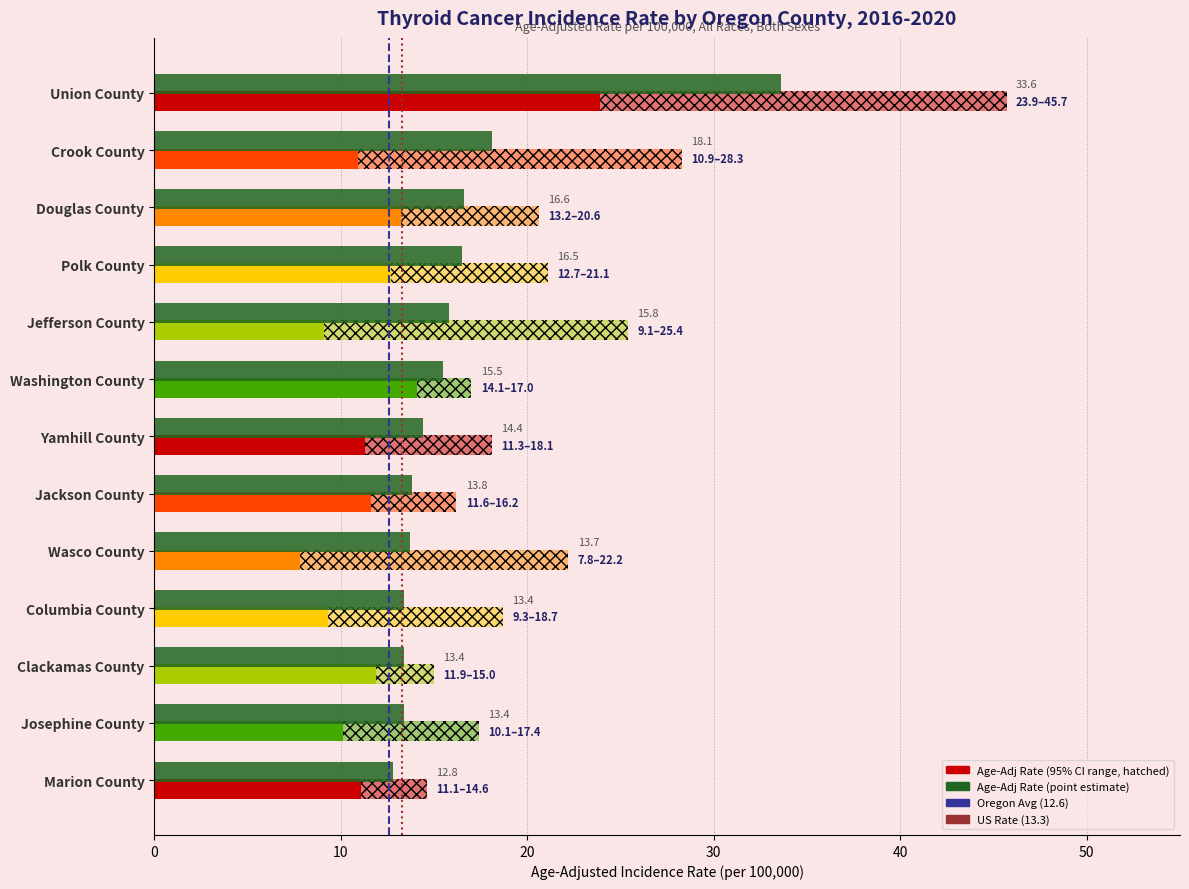

At 0, list the series in order from smallest to largest.

Oregon (12.6), US (13.3)